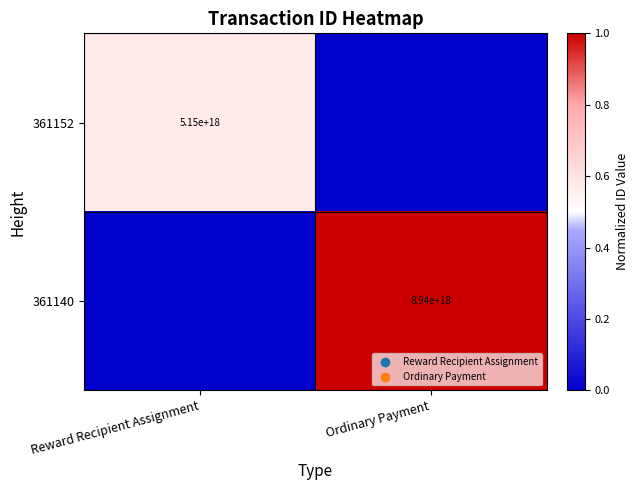

Count the number of categories in the chart.

2